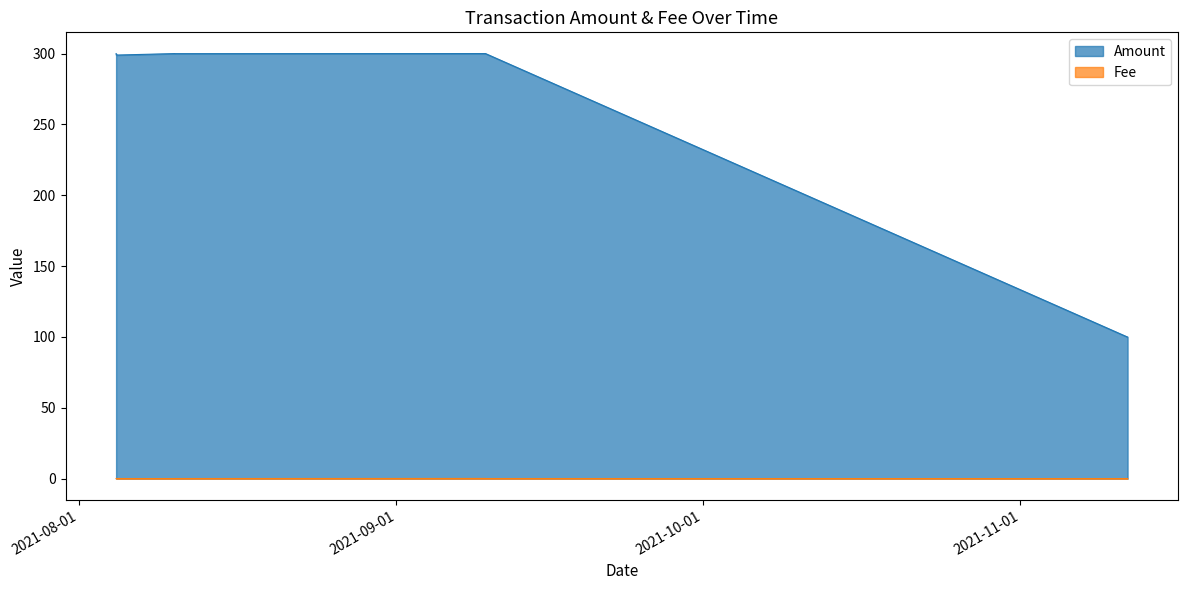

Which series has the largest total across all categories?

Amount